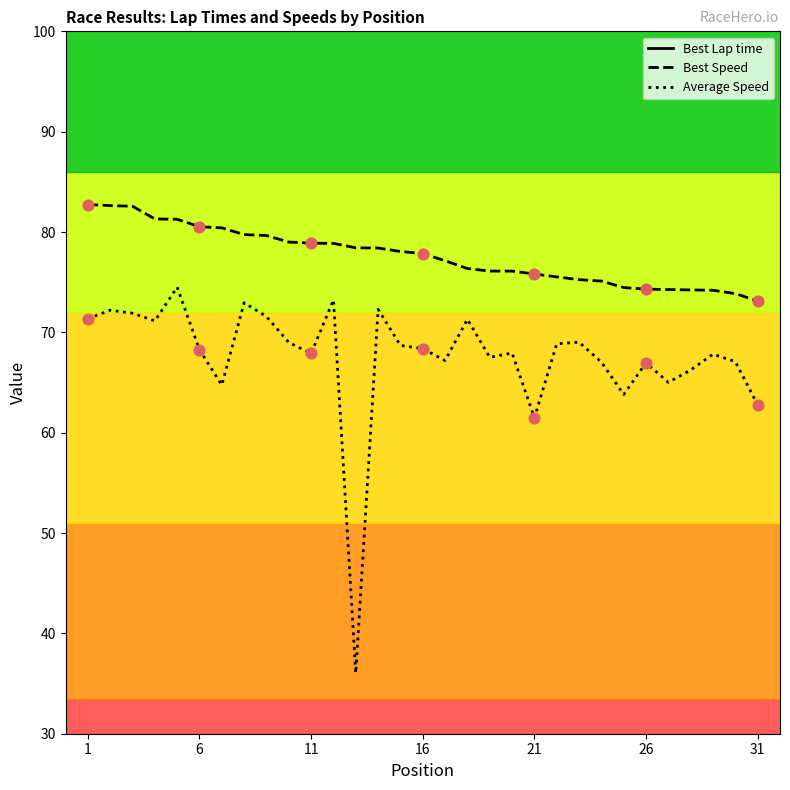

At how many categories does at least one series exceed 75?

31